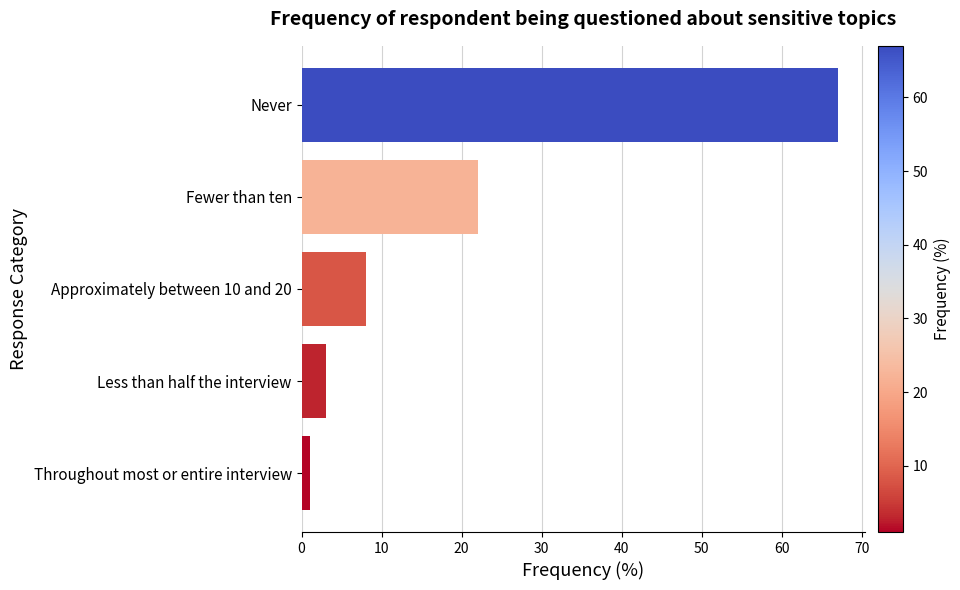

What is the minimum value shown in the chart?

1